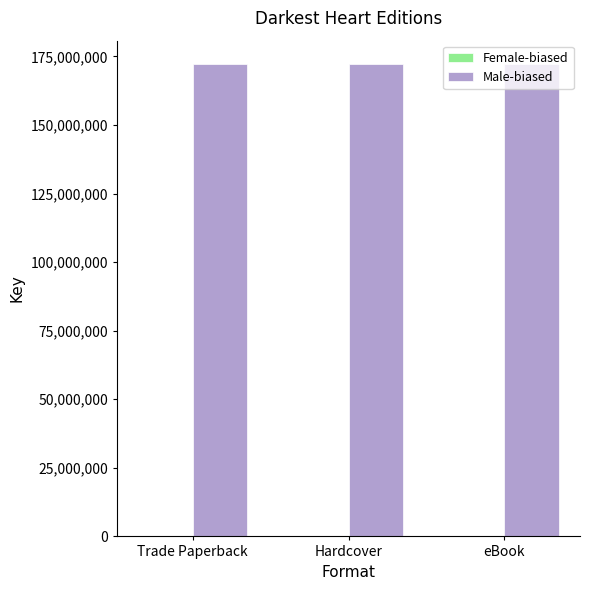

Is it true that Male-biased equals 273982294 at Trade Paperback?

False